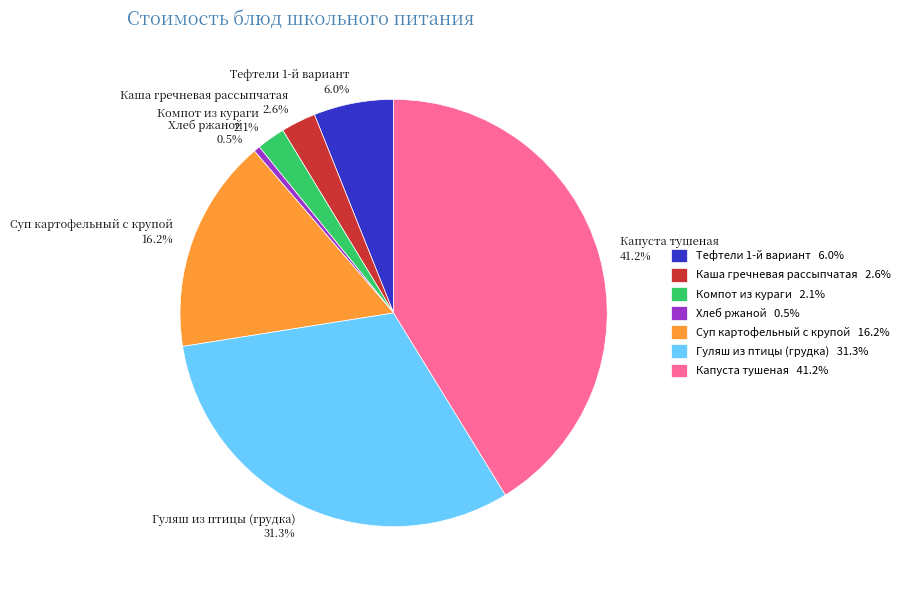

Which slice is the largest?

Капуста тушеная